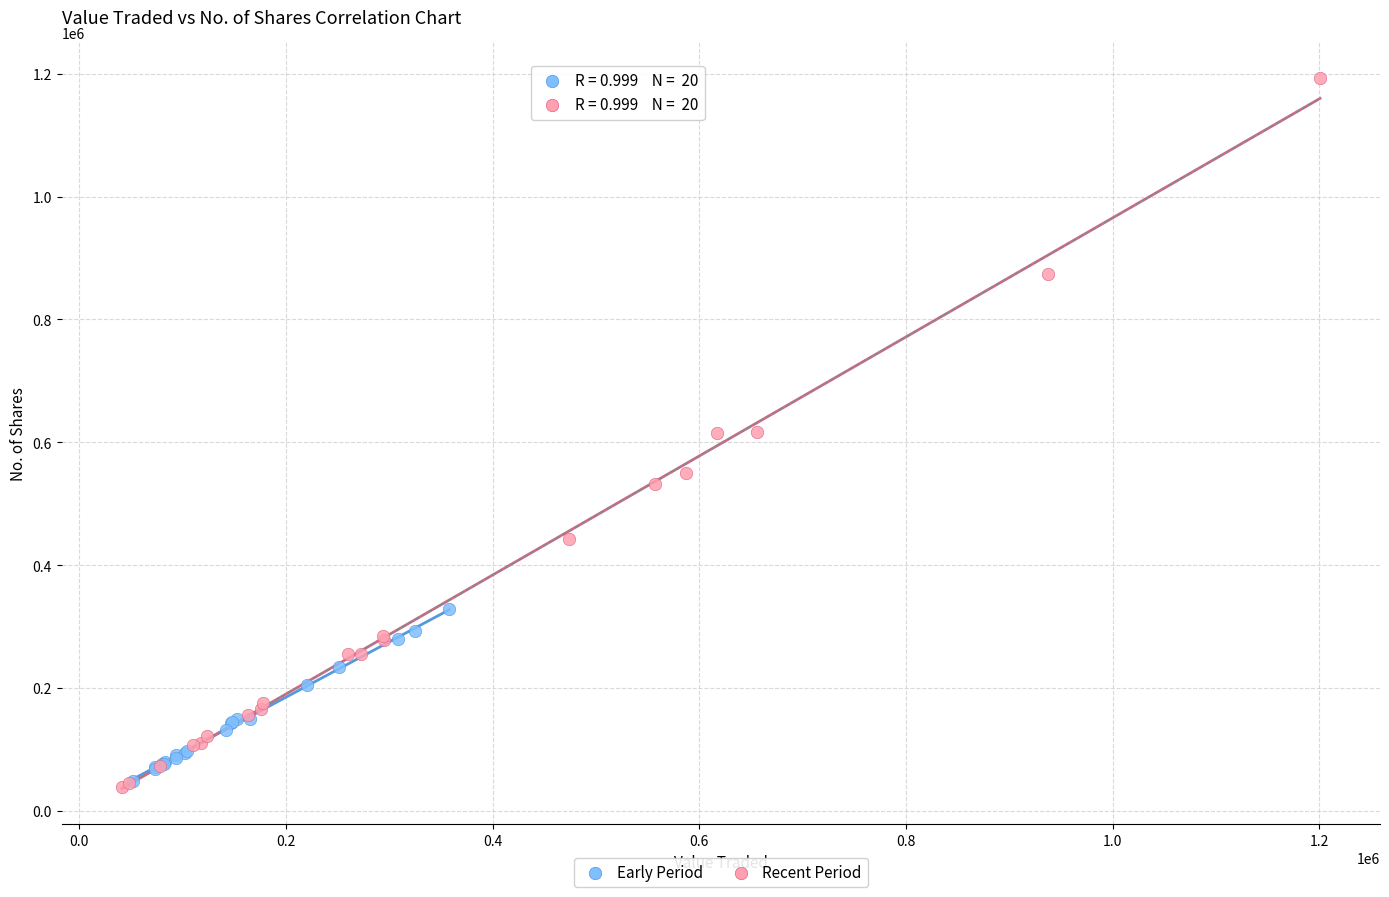

Which series has the widest spread of Y values?

Recent Period